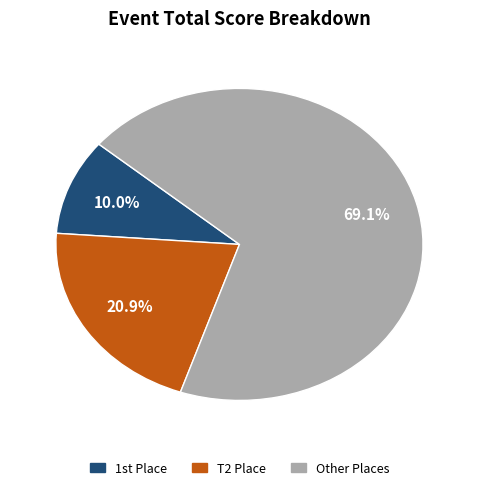

Is there any slice that represents more than half of the pie?

Yes